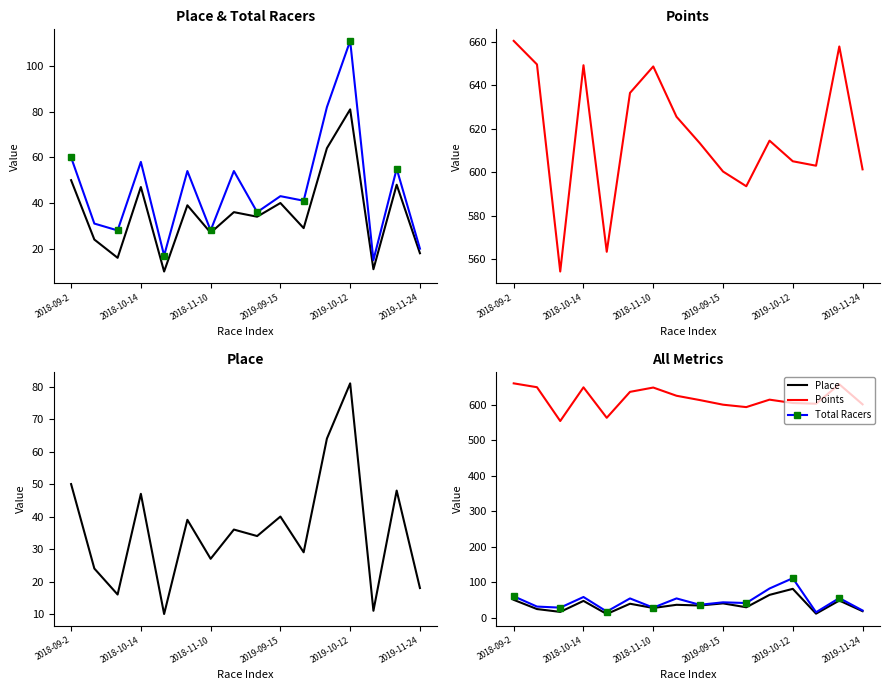

What are all the series names shown in the legend?

Place, Total Racers, Points